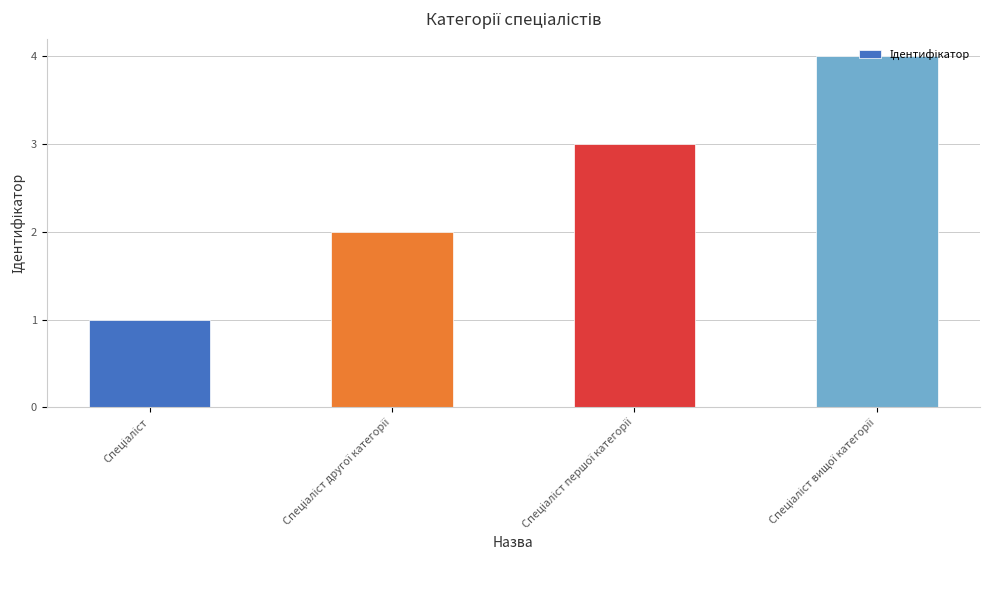

Are the bars horizontal?

No